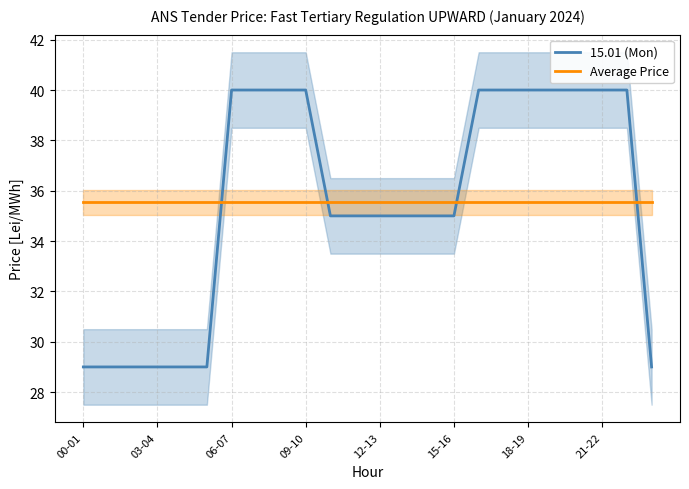

Which series has the largest range (max minus min)?

15.01 (Mon)